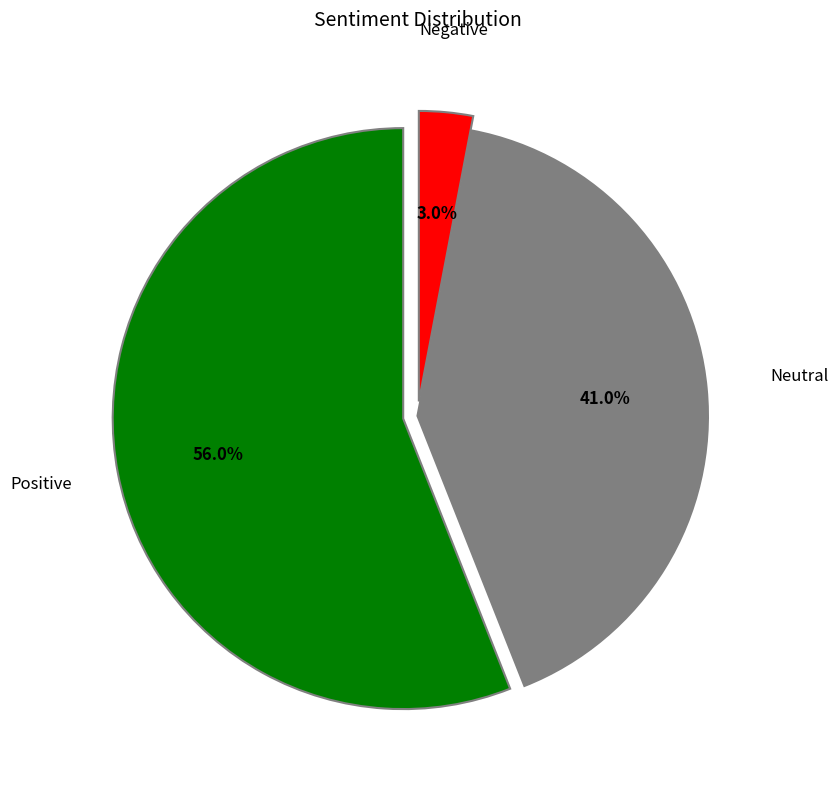

Count the number of slices in the pie.

3